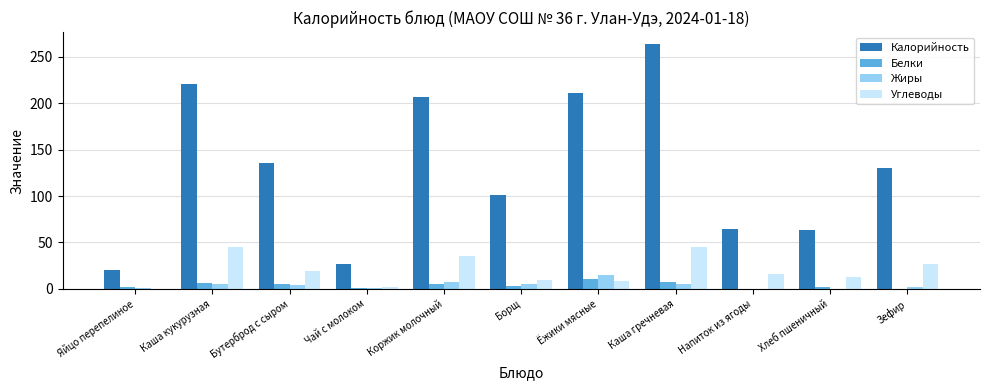

At which category does the chart reach its peak across all series?

Каша гречневая